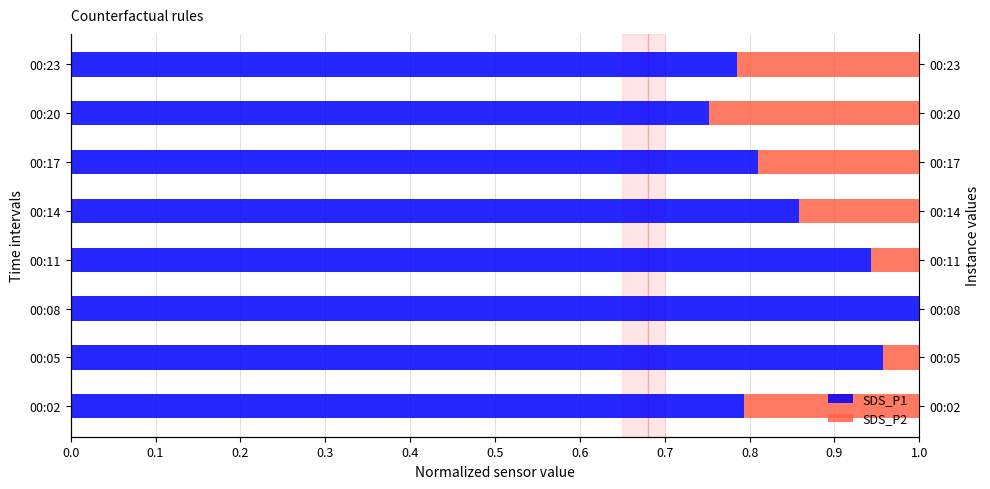

Between 00:17 and 00:20, which is larger?

00:17